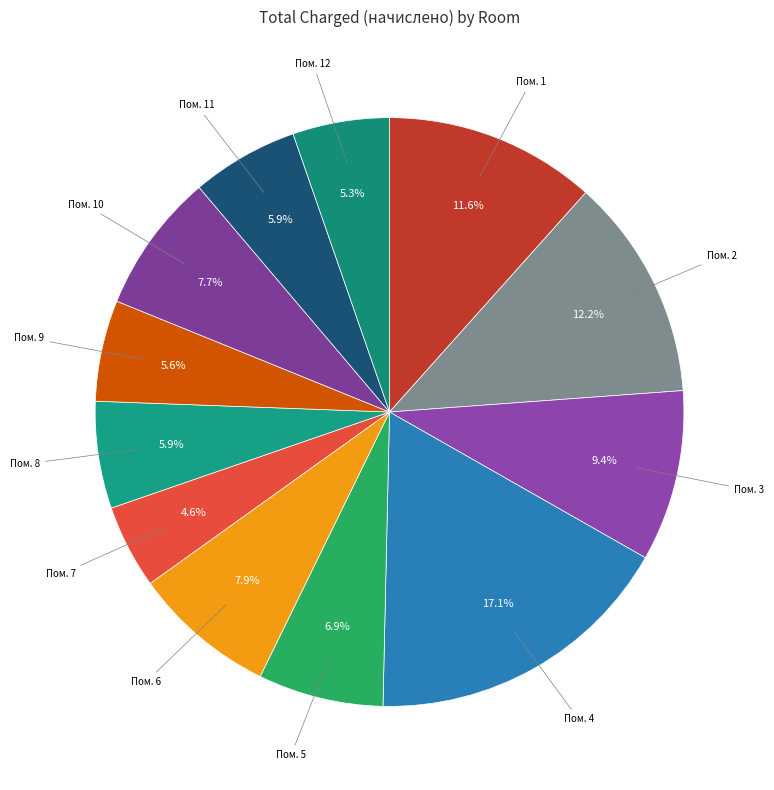

What is the ratio of the value at Пом. 2 to the value at Пом. 12?

2.3